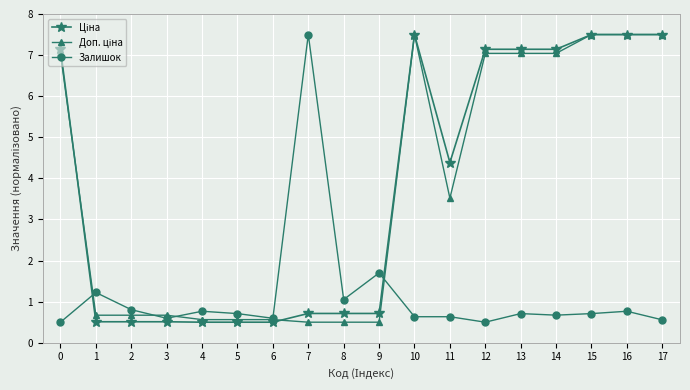

What is the difference between the highest and lowest values at 4?

0.3